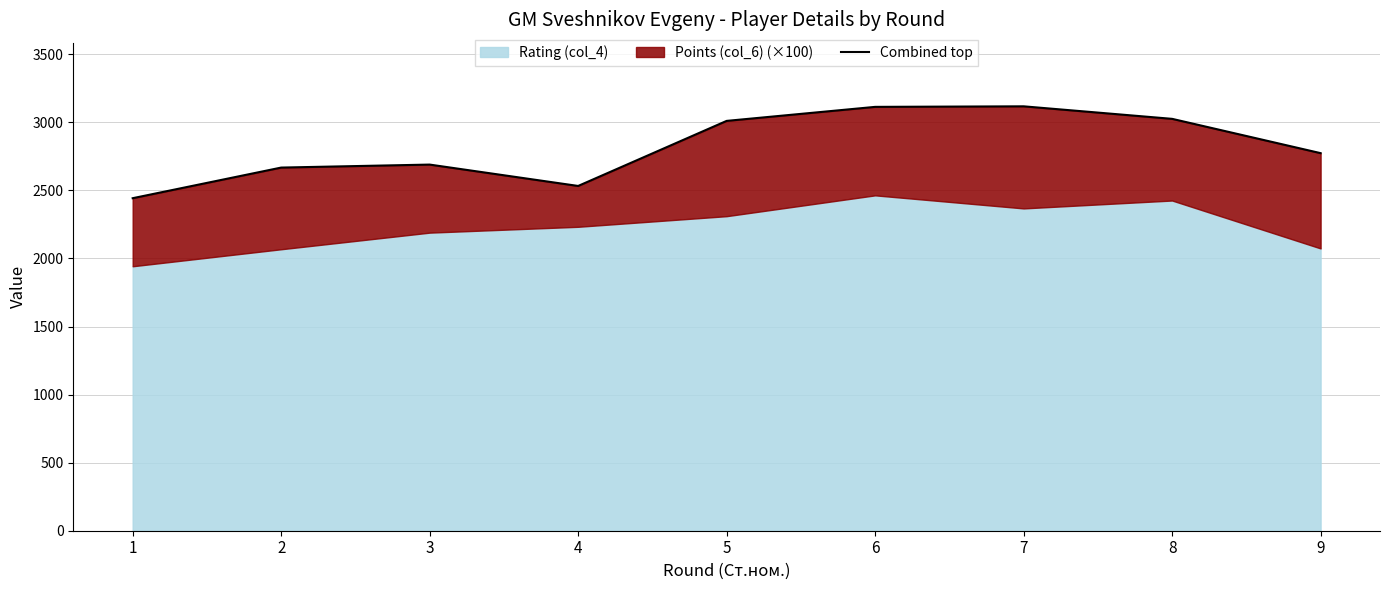

What is the ratio of the value at 1 to the value at 3?

0.9